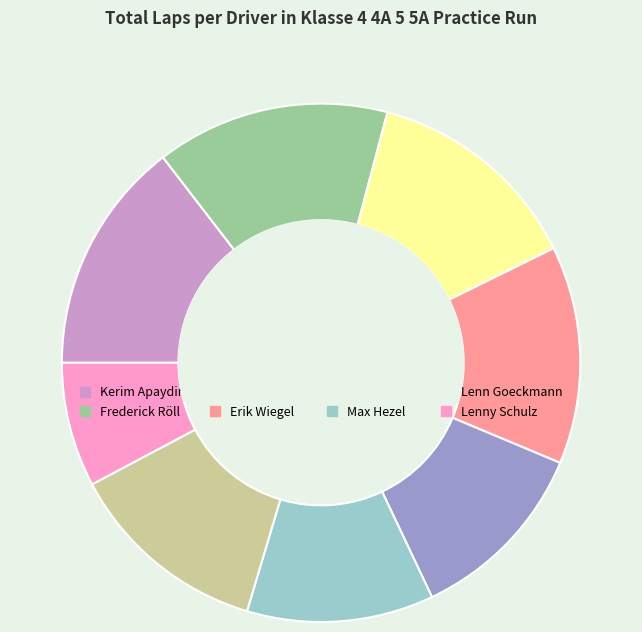

Count the number of slices in the pie.

8